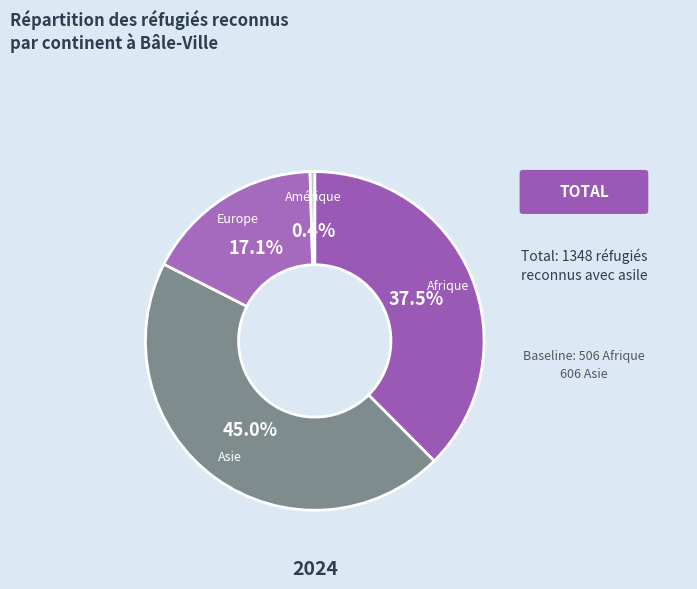

Rank the categories by value from highest to lowest.

Asie, Afrique, Europe, Amérique